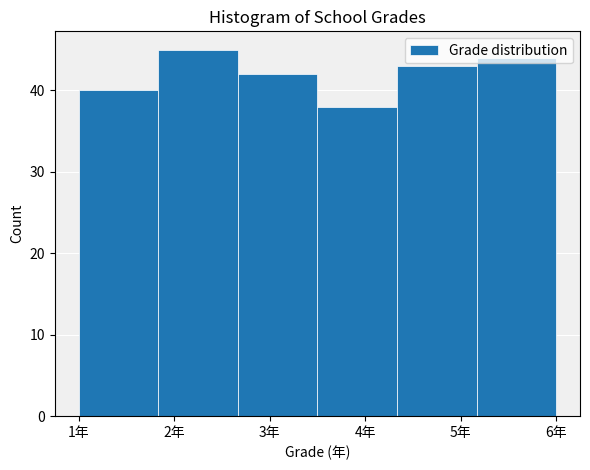

How tall is the bar that spans 3.5 to 4.3 on the x-axis? Neither the bar edges nor the heights are printed on the chart, so give them approximately, as read against the axes.

38